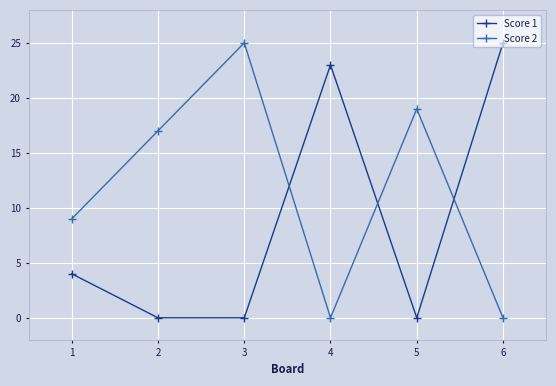

True or false: Score 1 and Score 2 cross at least once.

True